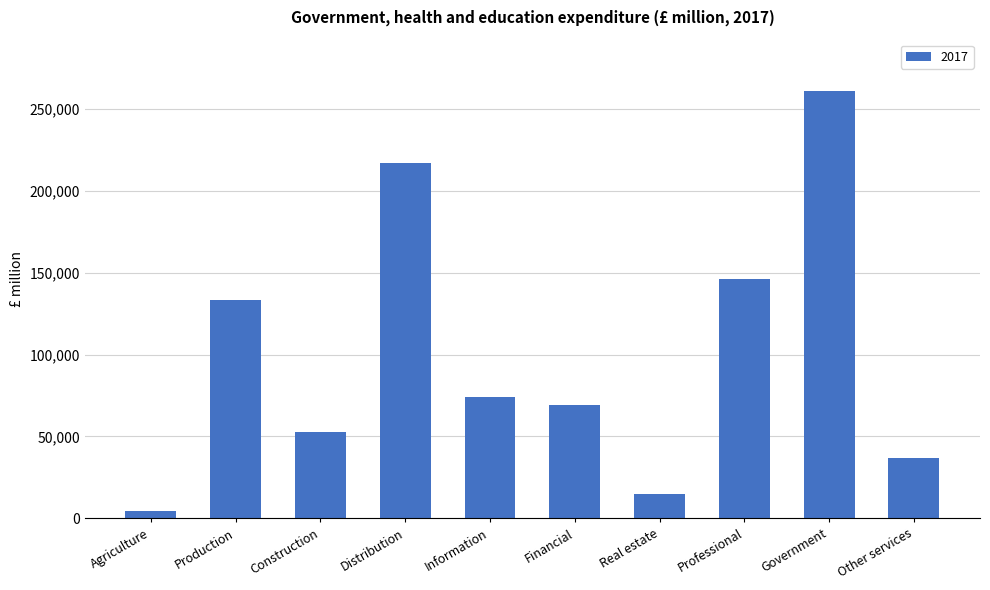

Reading right to left, what are all the values shown in this chart?

Other services=36720	Government=260973	Professional=146013	Real estate=15018	Financial=69040	Information=74071	Distribution=216719	Construction=52432	Production=133438	Agriculture=4726